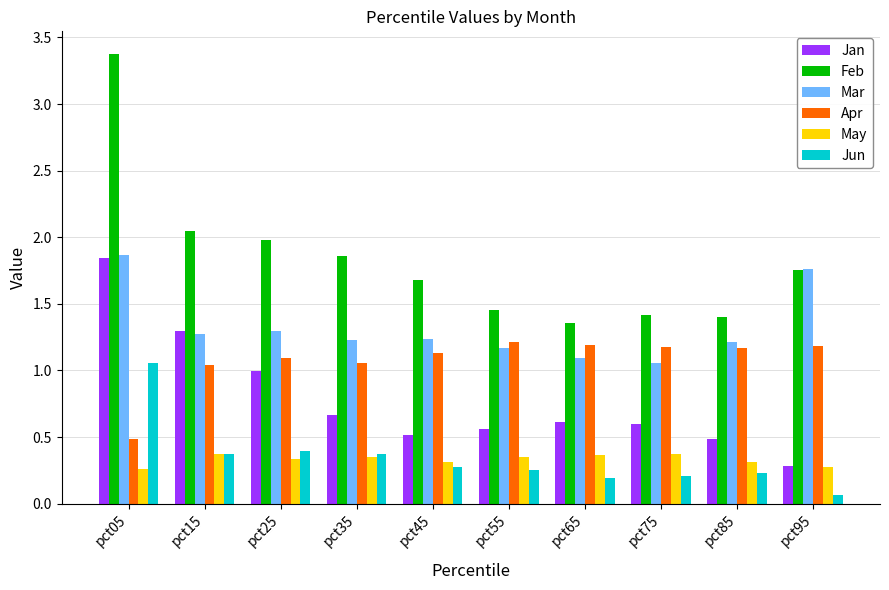

Where does the Apr series first go above 1?

pct15